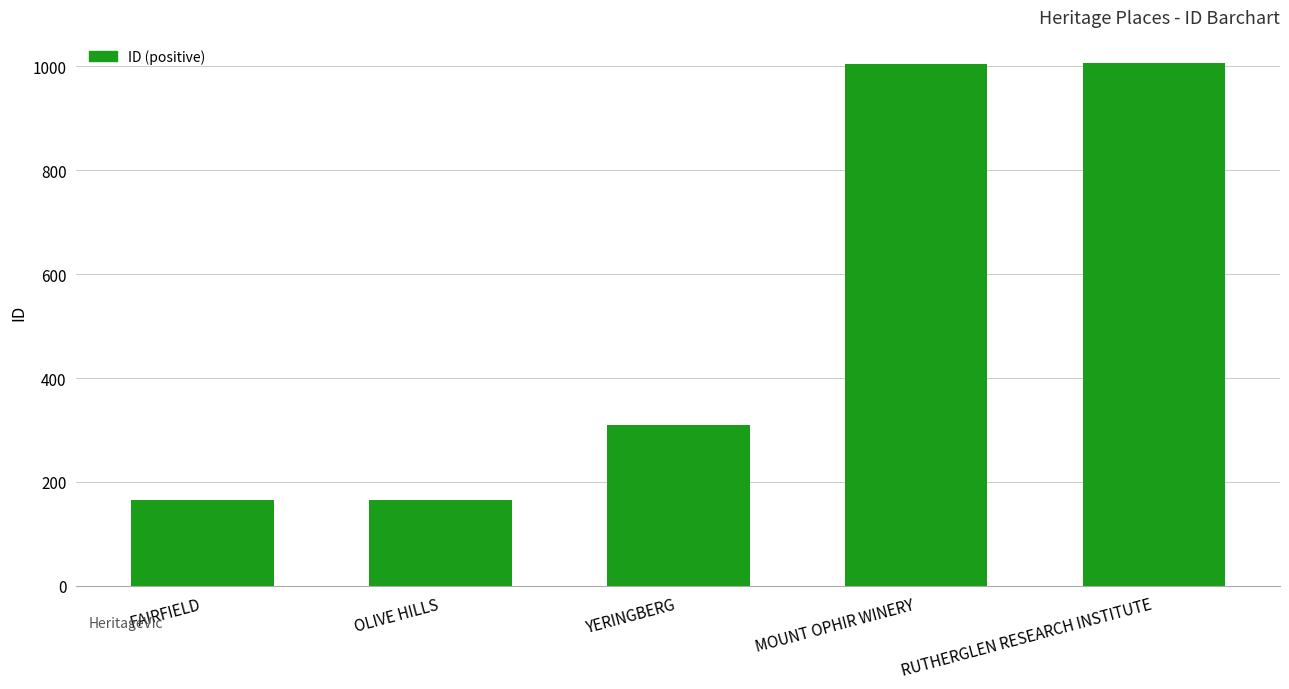

What is the label of the 3rd bar from the left?

YERINGBERG